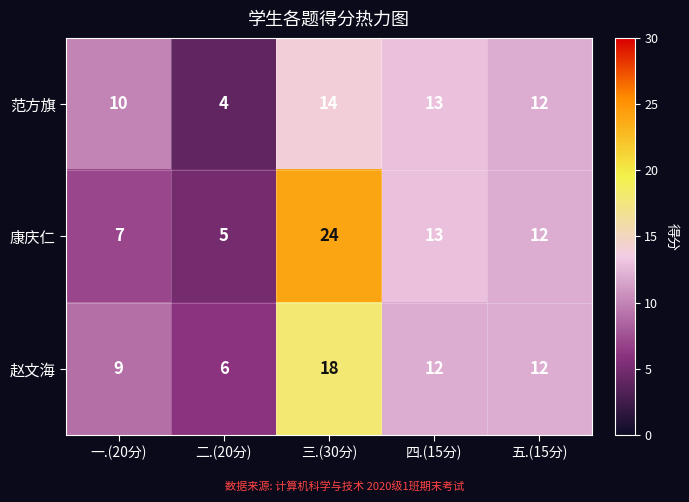

What is the smallest value displayed?

4